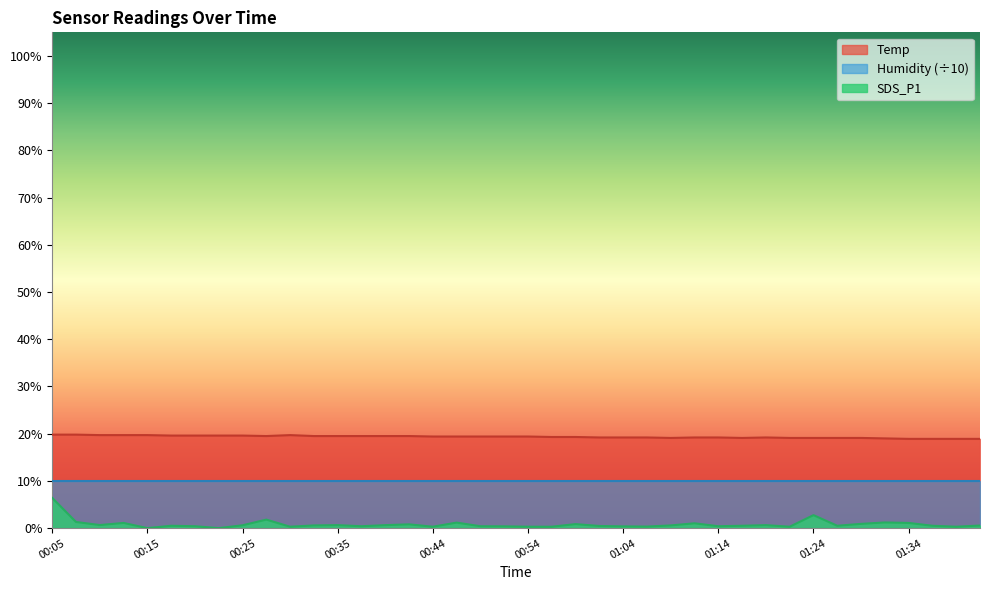

Which series has the largest total across all categories?

Temp